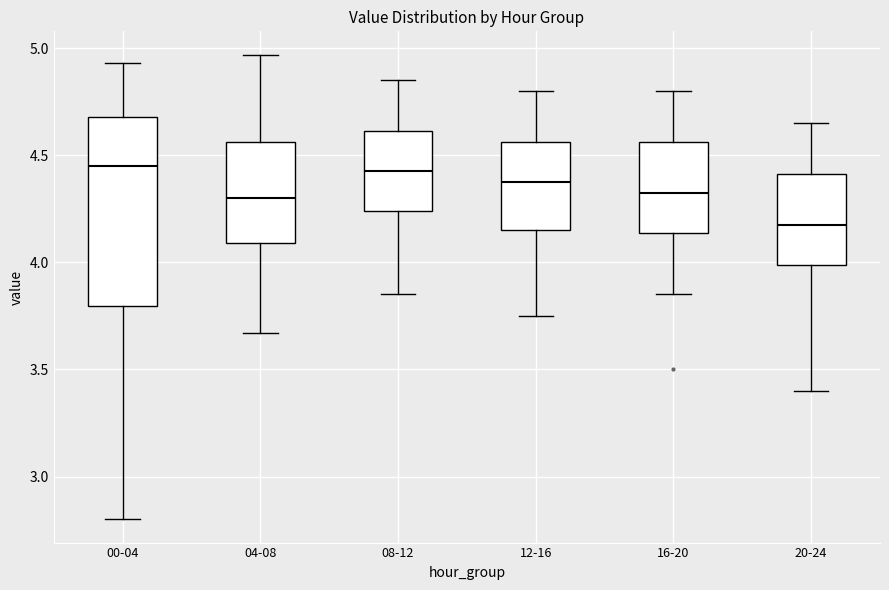

Reading left to right, read every box against the y-axis: the position of its median line, the range the box covers, and the ends of its whiskers. The values are not printed on the chart, so give them approximately, as read against the axis.

00-04: median 4.45, box 3.80 to 4.70, whiskers 2.80 to 4.95
04-08: median 4.30, box 4.10 to 4.55, whiskers 3.65 to 4.95
08-12: median 4.45, box 4.25 to 4.60, whiskers 3.85 to 4.85
12-16: median 4.40, box 4.15 to 4.55, whiskers 3.75 to 4.80
16-20: median 4.35, box 4.15 to 4.55, whiskers 3.85 to 4.80
20-24: median 4.20, box 4.00 to 4.40, whiskers 3.40 to 4.65